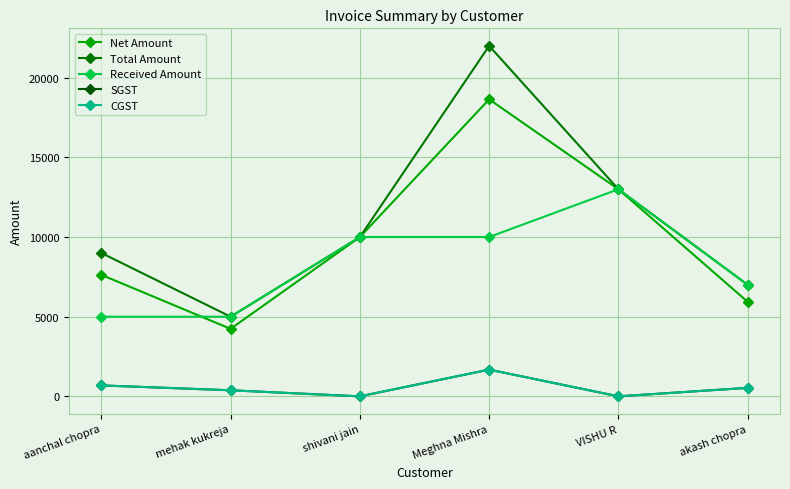

Is this an area chart (filled region under the line)?

No